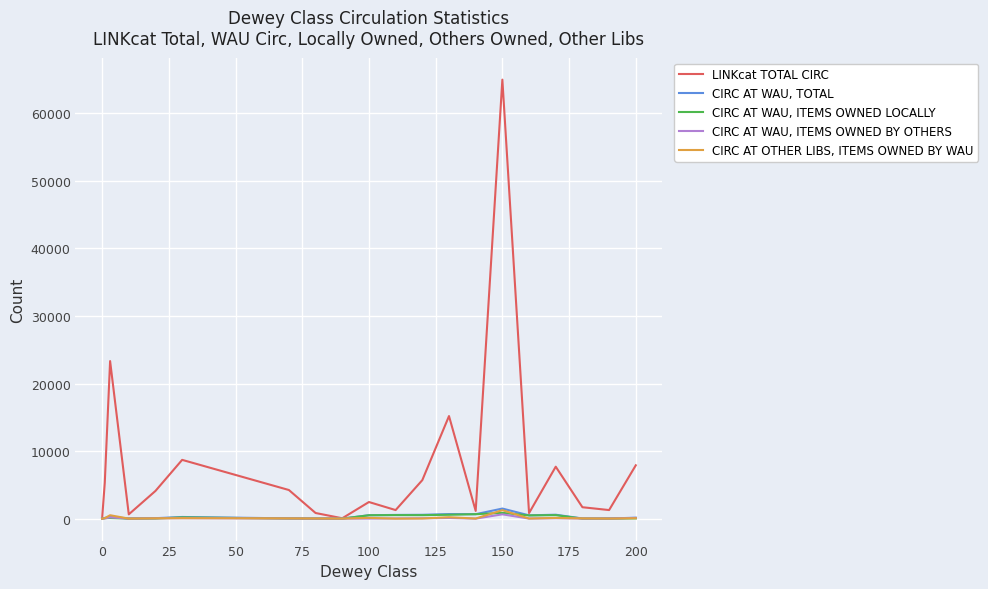

Which series has the largest total across all categories?

LINKcat TOTAL CIRC